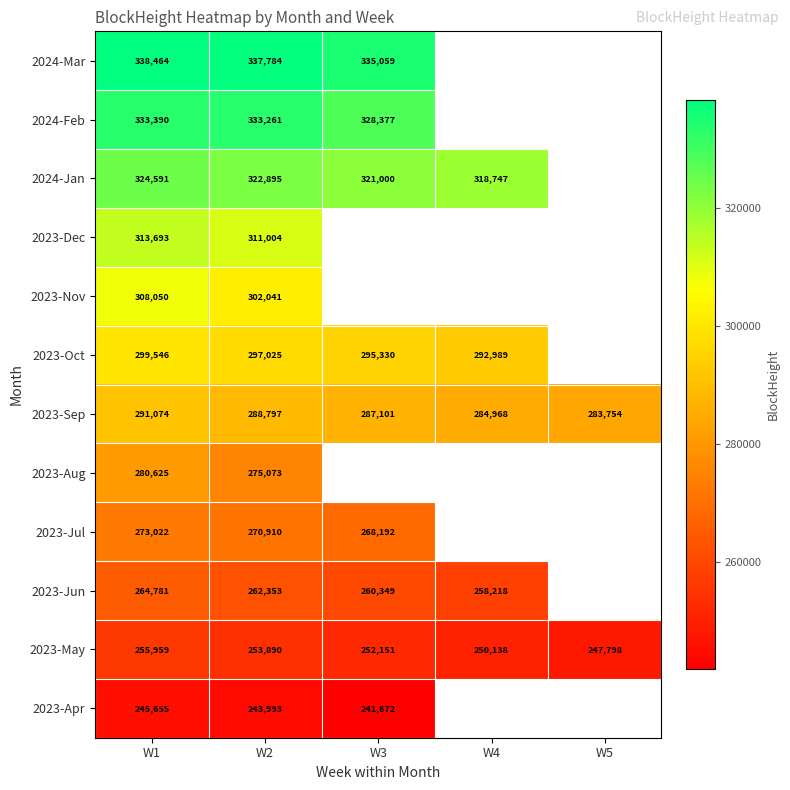

Which category has the highest value across all series?

W1